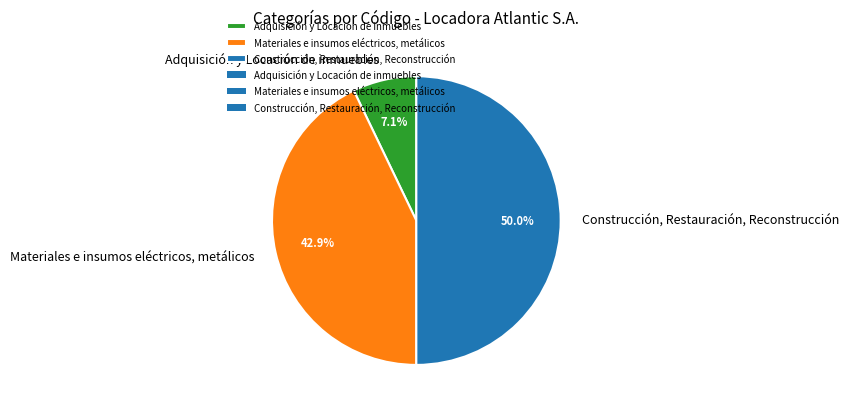

Is it true that Materiales e insumos eléctricos, metálicos is 43% of the pie?

True